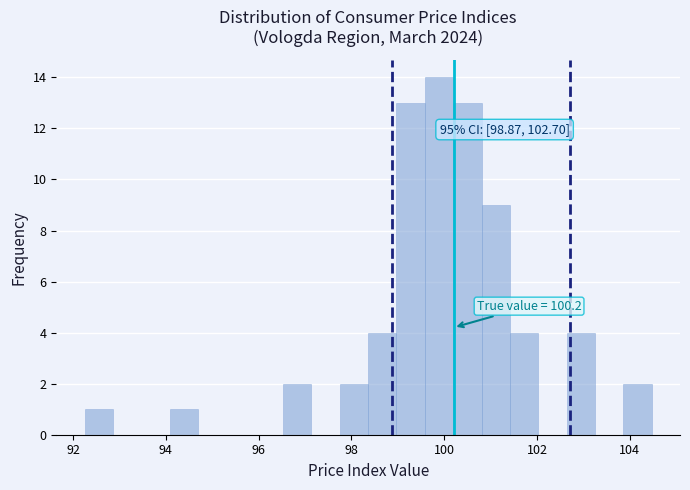

Read against the x-axis, roughly where is the centre of the tallest bar?

99.8